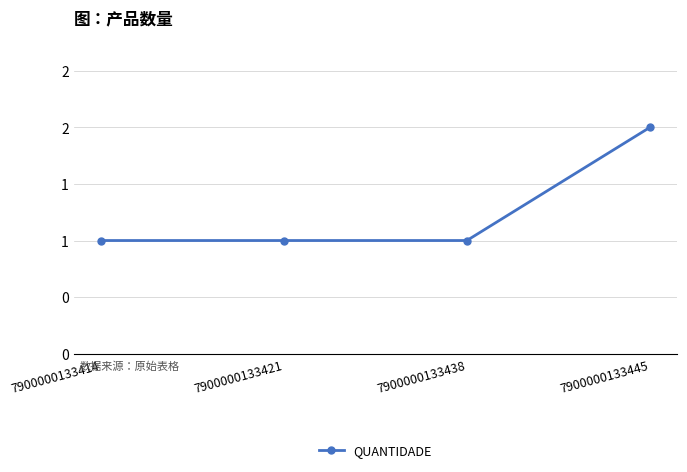

Approximately how many times larger is the value at 7900000133438 compared to 7900000133414?

1.0